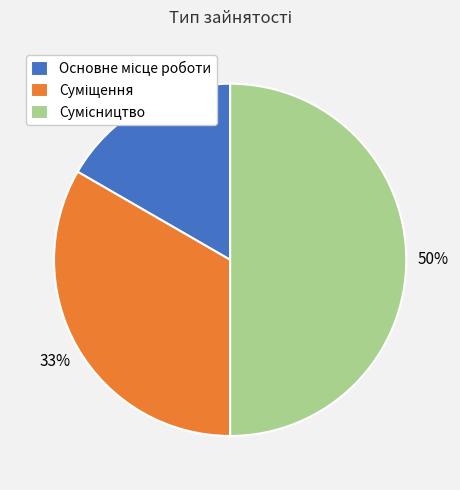

To the nearest percent, what is the difference between the largest and smallest slice percentages?

33%